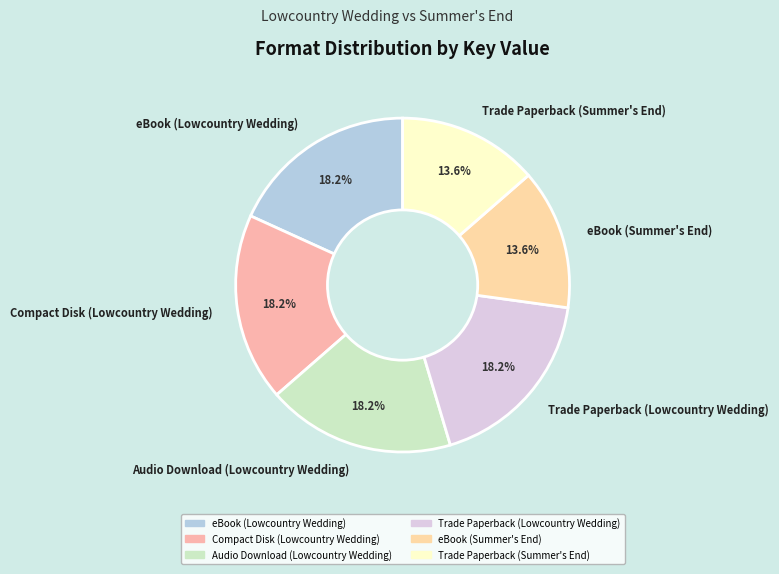

How many slices are in this pie chart?

6